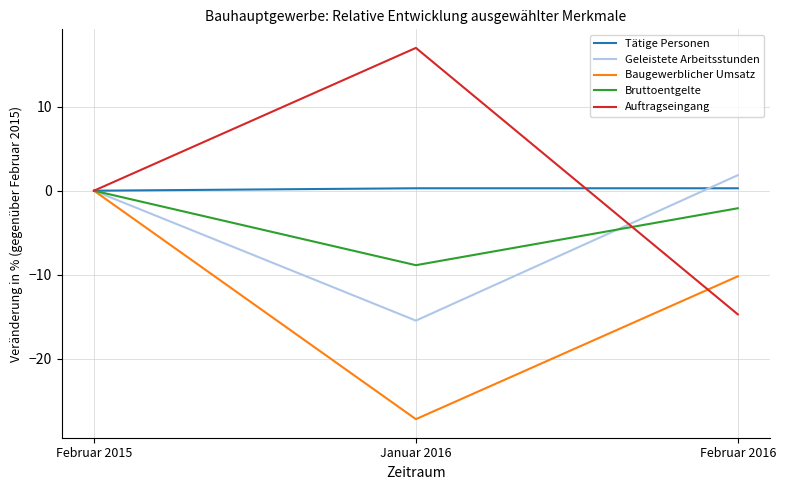

What position from the left is Februar 2015?

1